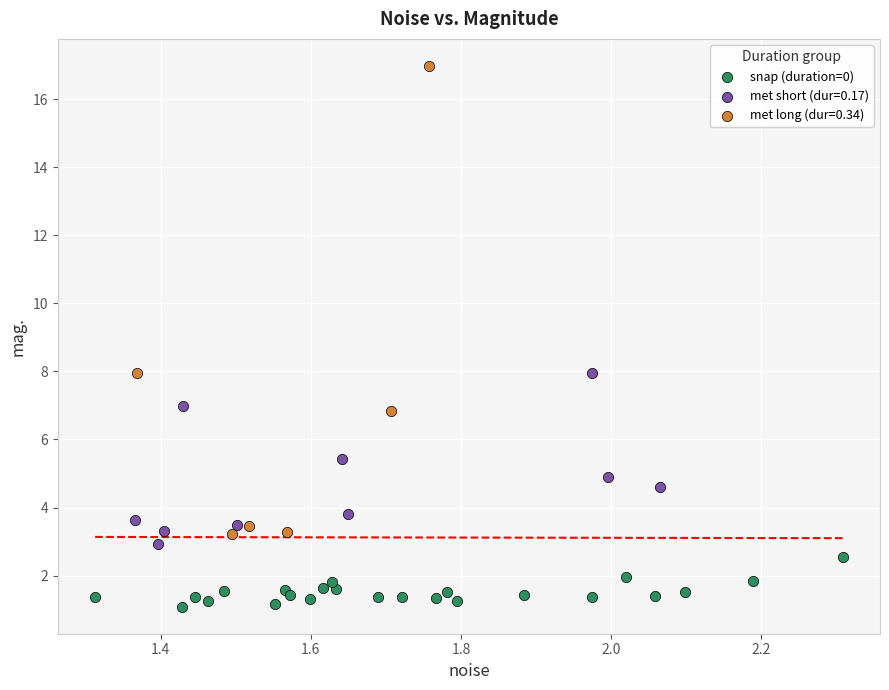

Which series contains the lowest Y value?

snap (duration=0)